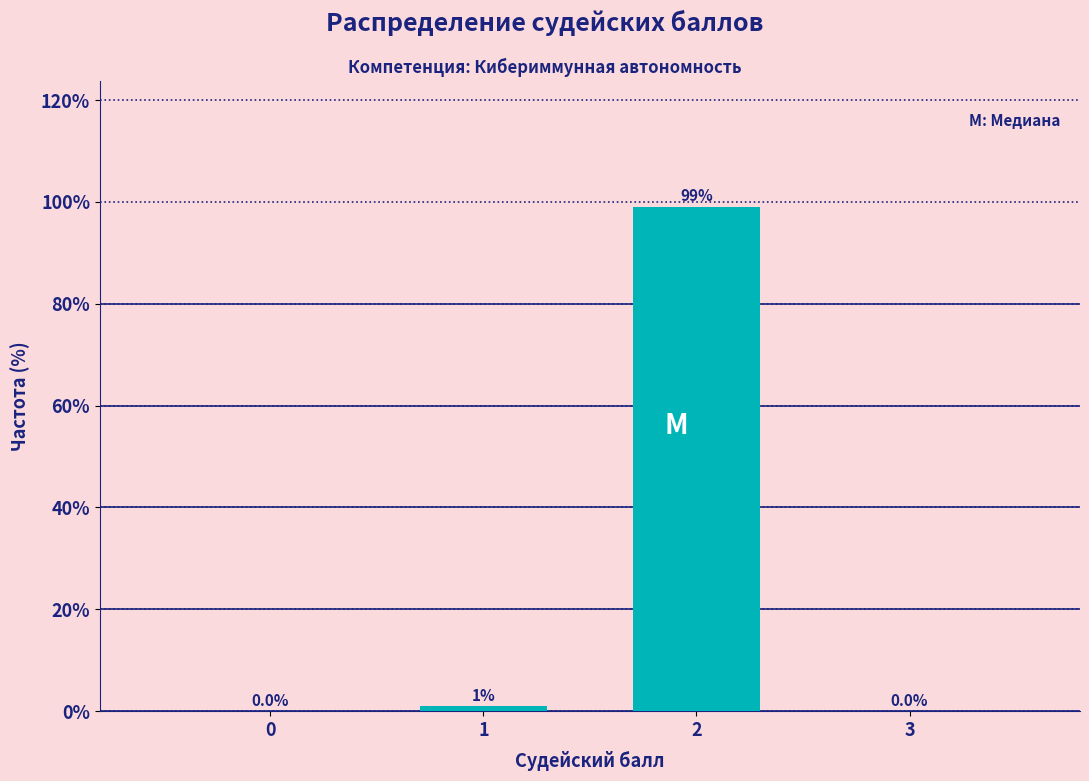

Reading left to right, transcribe all the data shown in this chart.

0=0	1=1	2=99	3=0